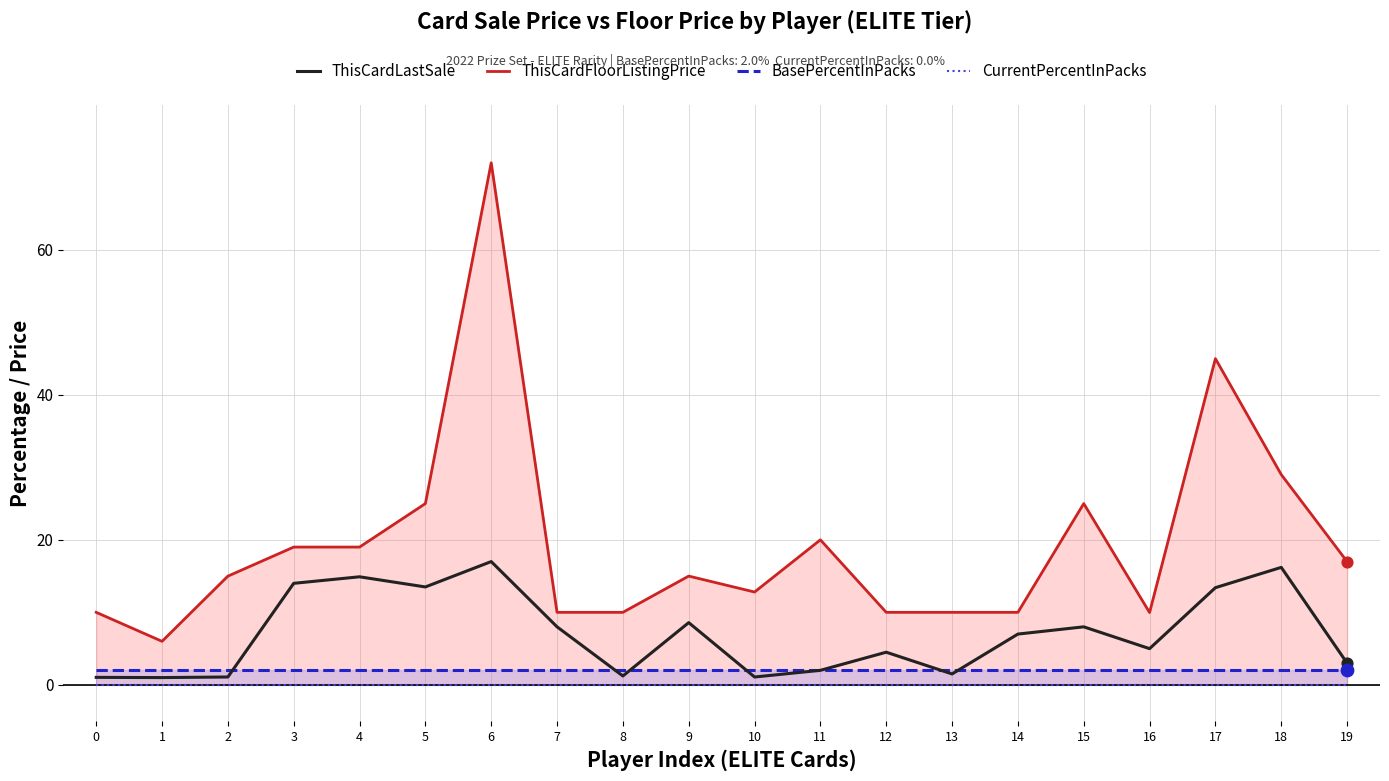

Is the value of BasePercentInPacks at 8 greater than the value of CurrentPercentInPacks at 15?

Yes